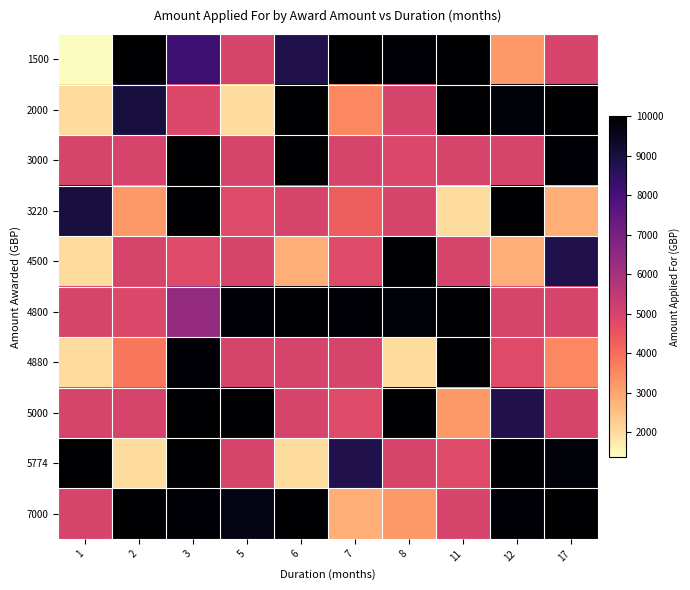

Reading left to right, what are all the values shown in this chart?

1500: 1=1380	2=10000	3=8200	5=5000	6=8791	7=10000	8=9906	11=10000	12=3220	17=5000
2000: 1=2000	2=9000	3=4860	5=2000	6=10000	7=3530	8=5000	11=10000	12=9832	17=10000
3000: 1=5000	2=5000	3=10000	5=5000	6=10000	7=5000	8=4880	11=5000	12=5000	17=9925
3220: 1=9000	2=3220	3=9980	5=4785	6=5000	7=4320	8=5000	11=2000	12=10000	17=2840
4500: 1=2000	2=5000	3=4800	5=5000	6=2840	7=4785	8=10000	11=5000	12=2840	17=8791
4800: 1=5000	2=4880	3=6374	5=9925	6=10000	7=9925	8=9832	11=9980	12=5000	17=4999
4880: 1=2000	2=3813	3=9906	5=5000	6=4999	7=5000	8=2000	11=10000	12=4800	17=3530
5000: 1=5000	2=5000	3=10000	5=10000	6=5000	7=4800	8=10000	11=3220	12=8791	17=5000
5774: 1=10000	2=2000	3=10000	5=5000	6=2000	7=8791	8=5000	11=4785	12=10000	17=9832
7000: 1=5000	2=10000	3=9925	5=9640	6=10000	7=2840	8=3220	11=5000	12=9906	17=10000